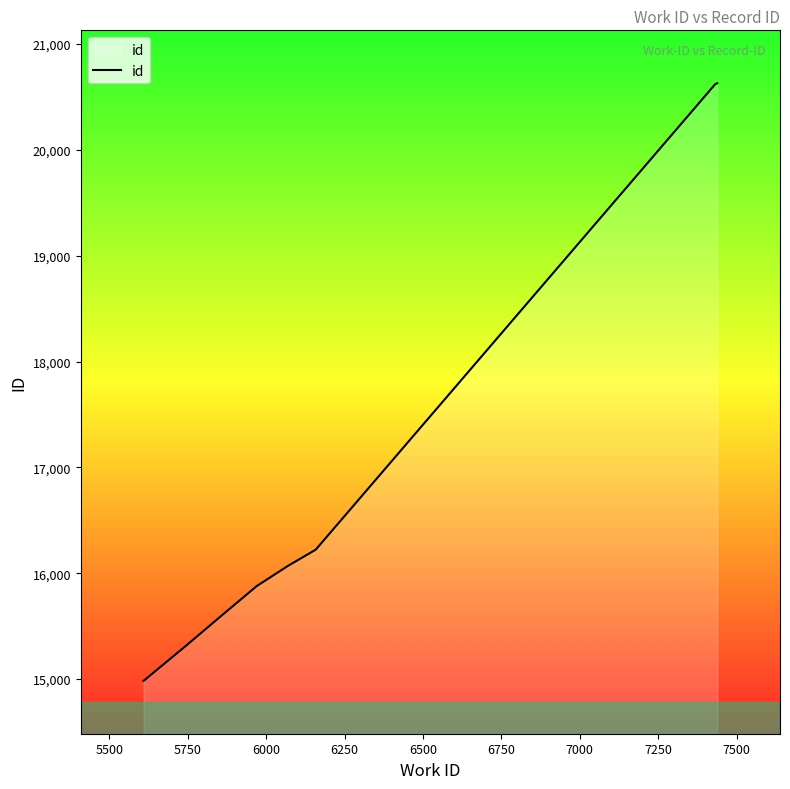

What is the minimum value shown in the chart?

14984